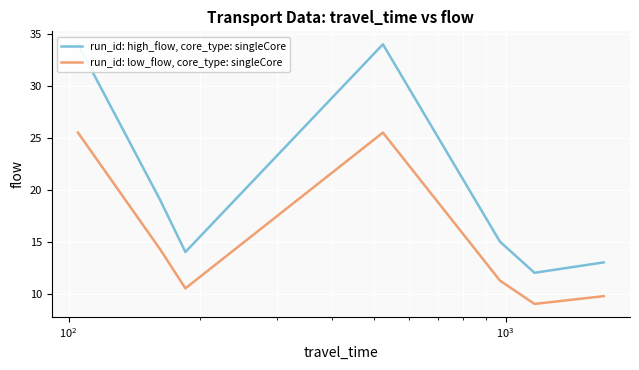

What is the minimum value for run_id: low_flow, core_type: singleCore?

9.0